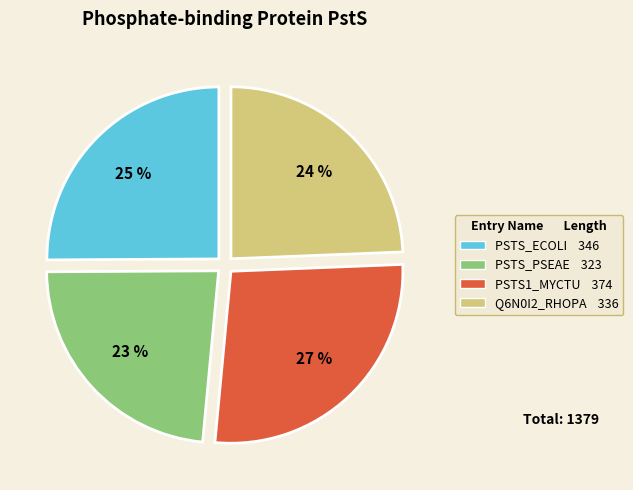

To the nearest percent, what is the difference between the largest and smallest slice percentages?

4%